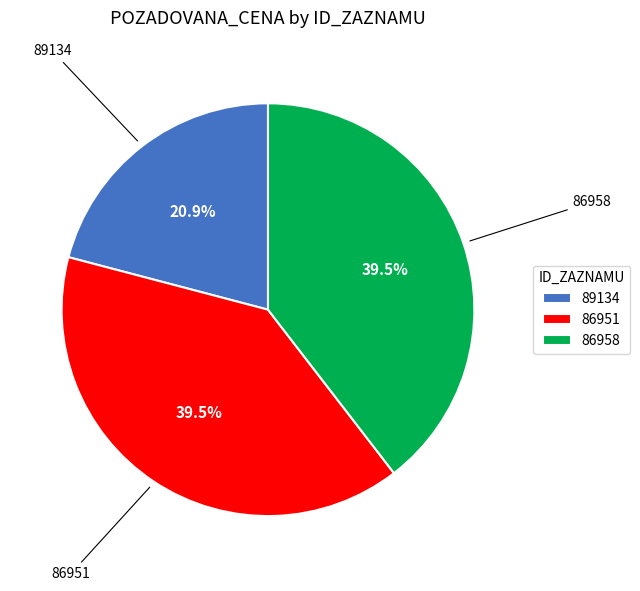

The 89134 slice represents 21% of the pie. True or false?

True